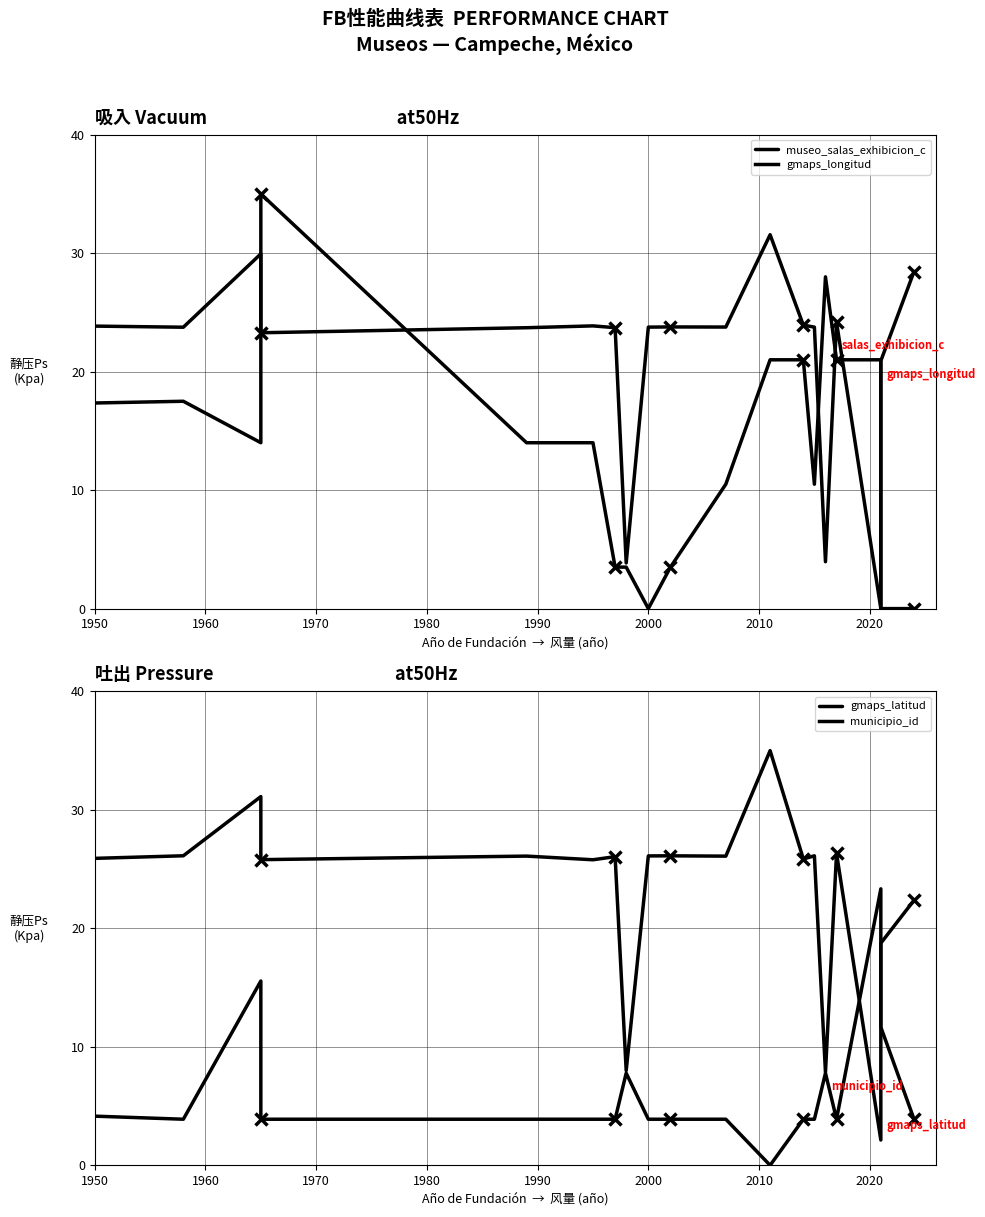

What are all the series names shown in the legend?

museo_salas_exhibicion_c, gmaps_longitud, gmaps_latitud, municipio_id